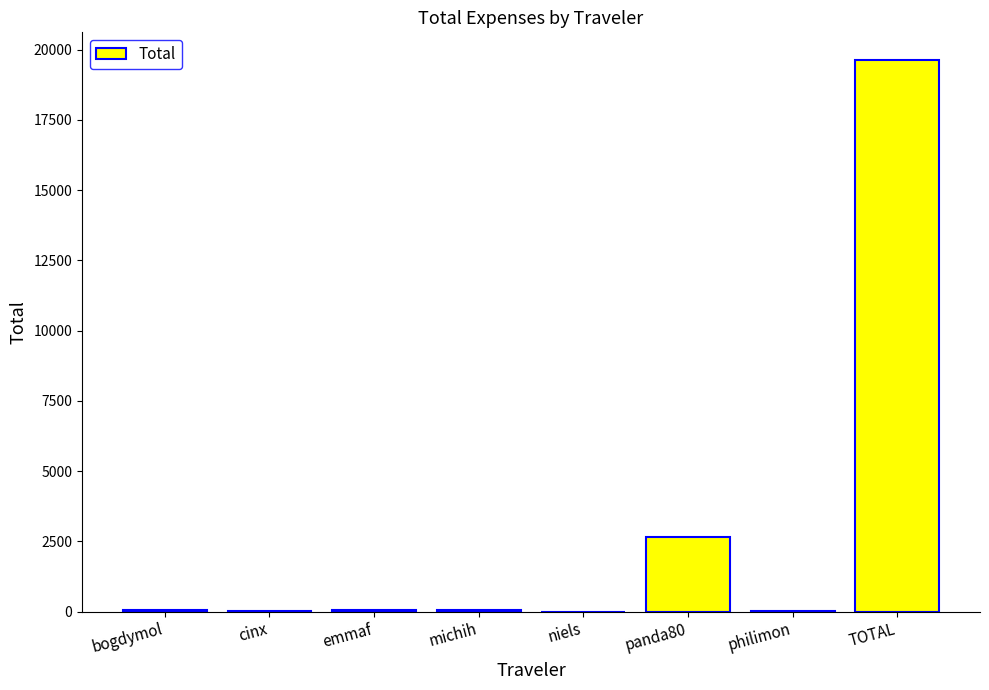

What is the change in value from panda80 to TOTAL?

+16977.5